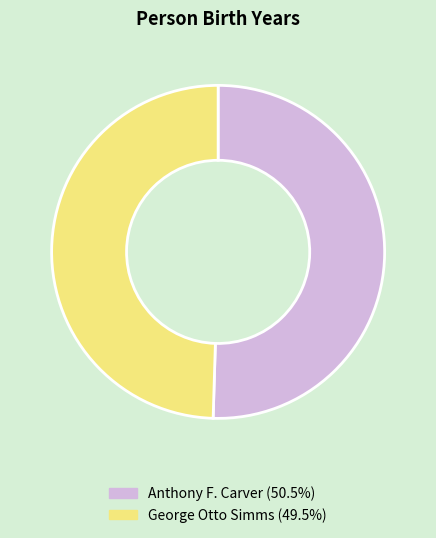

True or false: Anthony F. Carver accounts for 62% of the total.

False